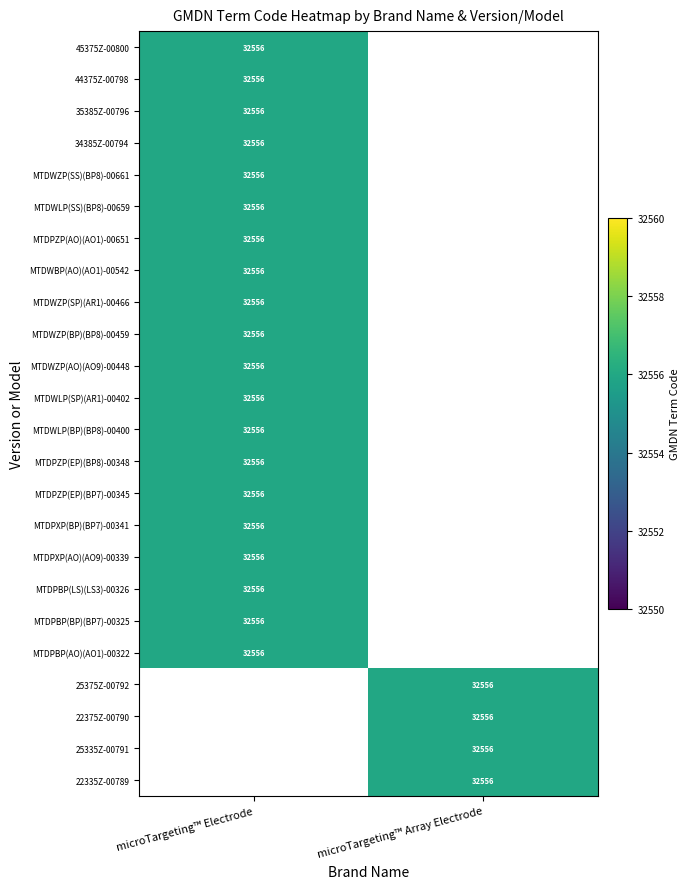

The value of MTDPZP(AO)(AO1)-00651 at microTargeting™ Electrode is 44066. True or false?

False